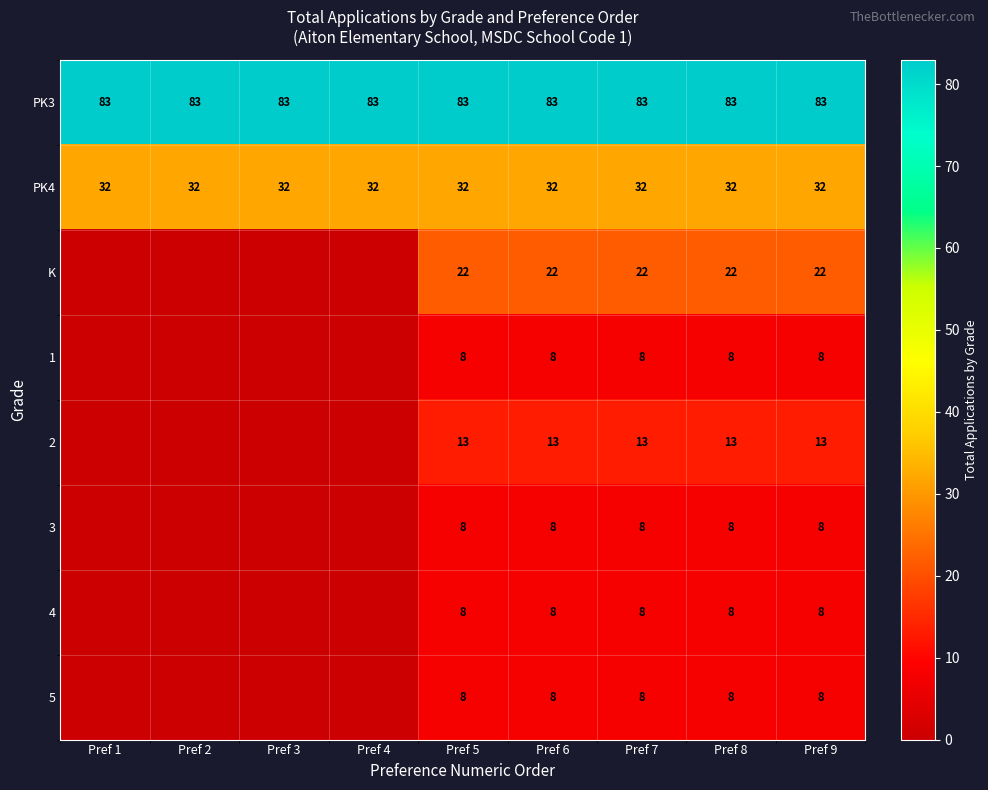

True or false: PK4 has a value of 49 at Pref 7.

False